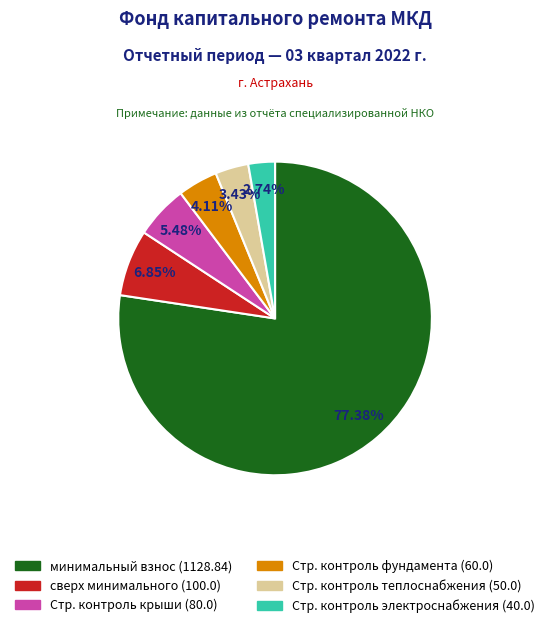

Does any single category account for the majority?

Yes